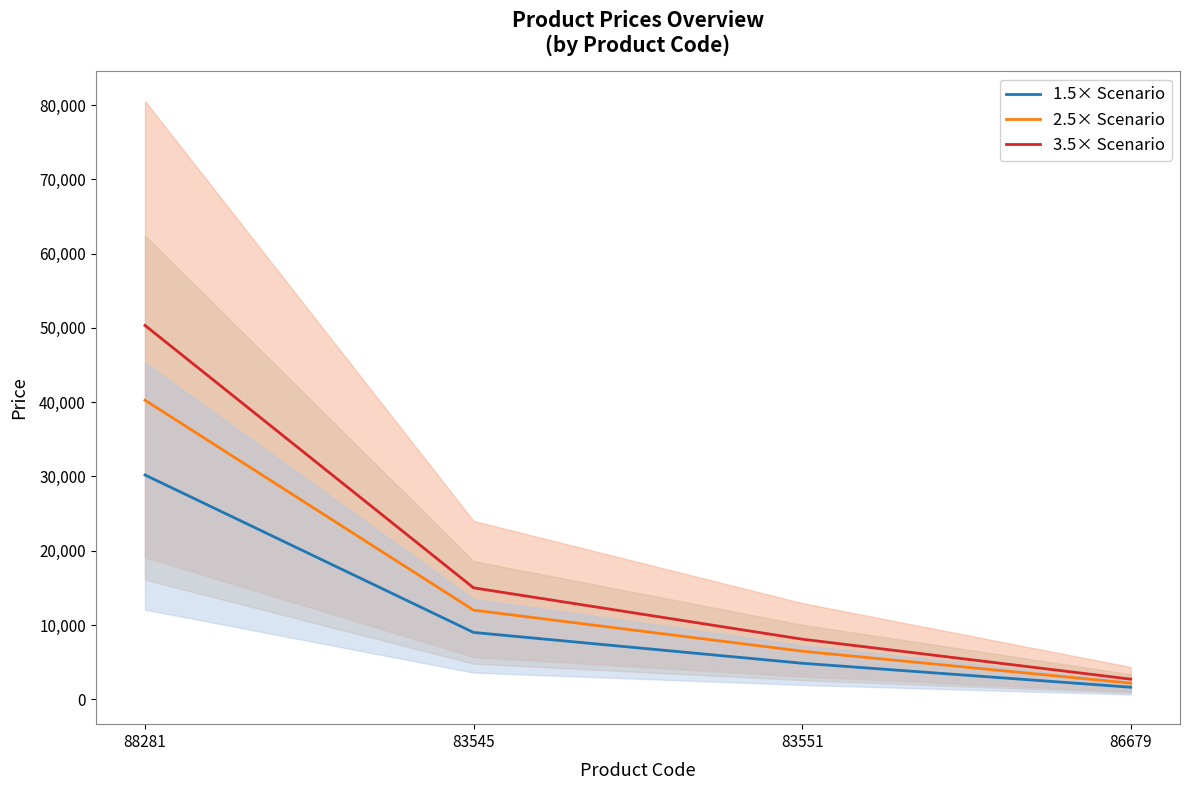

Rank the categories by 2.5× Scenario value from lowest to highest.

86679, 83551, 83545, 88281